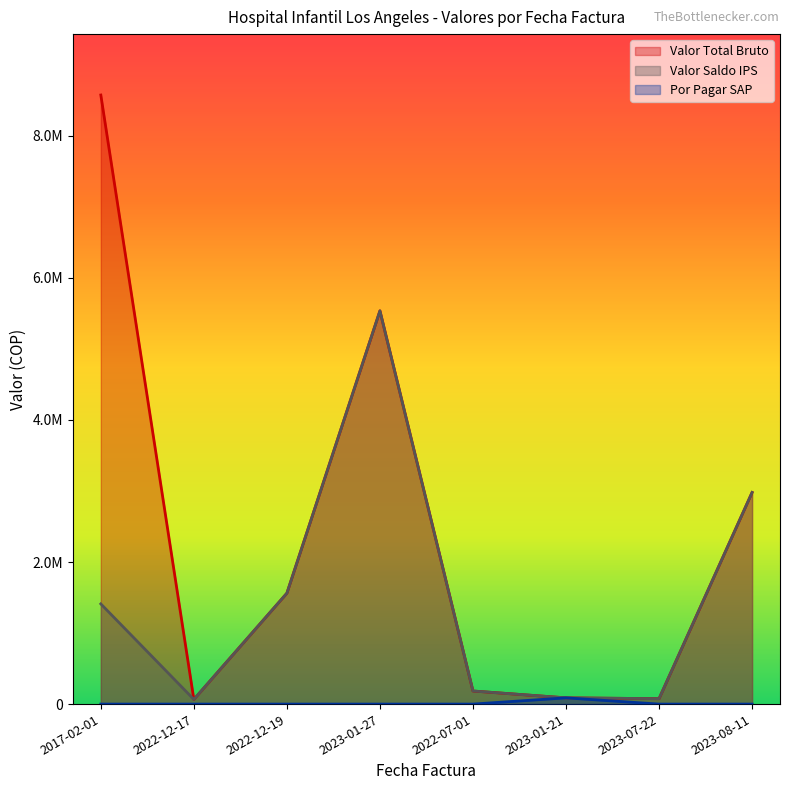

True or false: Valor Total Bruto has more than 2 interior local peaks.

False